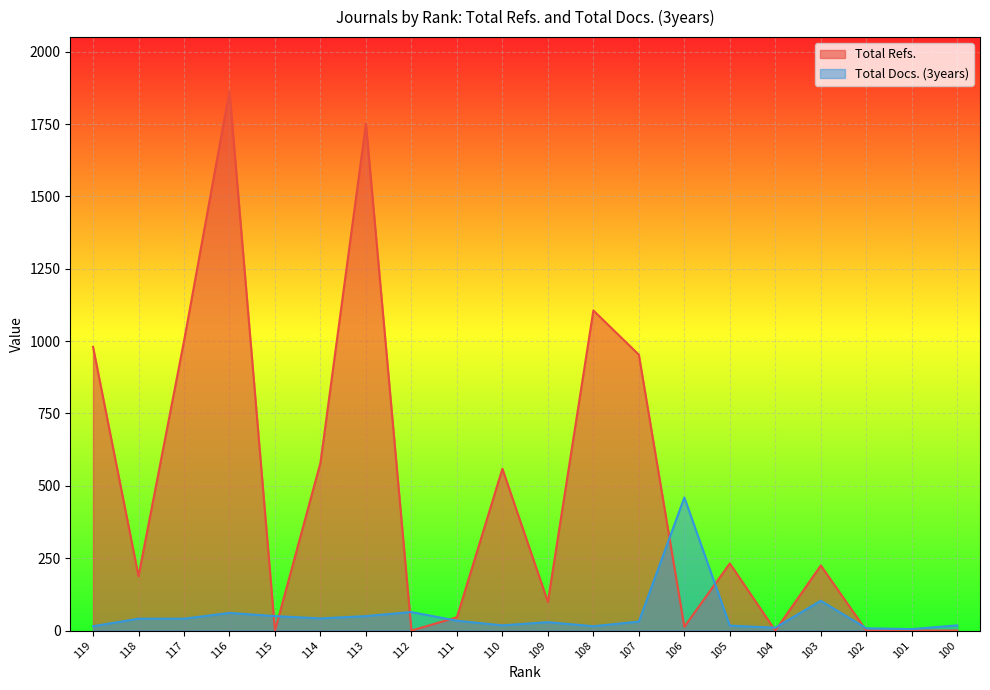

Between 111 and 103, which series saw the biggest shift?

Total Refs.